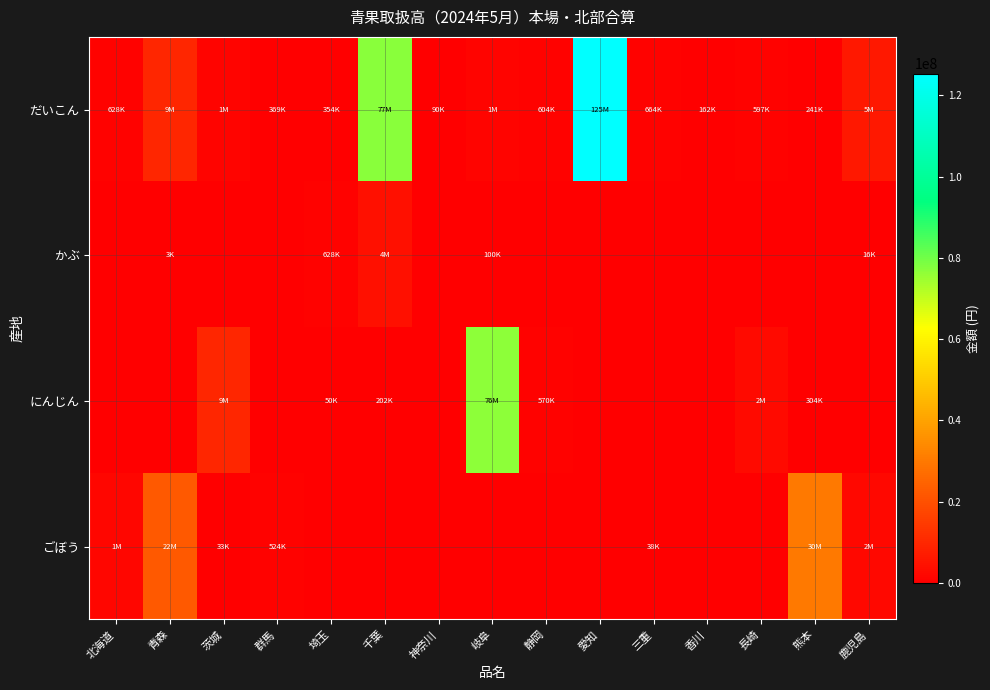

Count the number of data series in this chart.

4